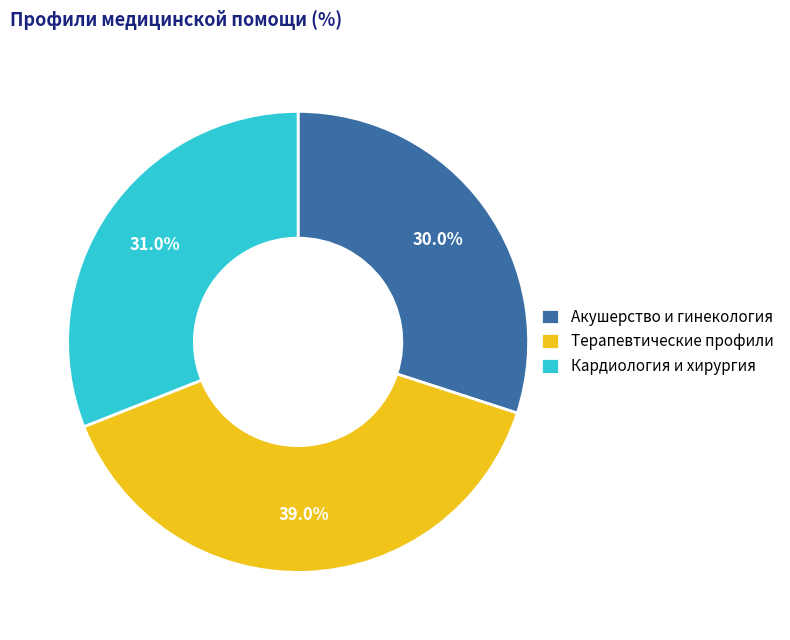

How many slices are in this pie chart?

3